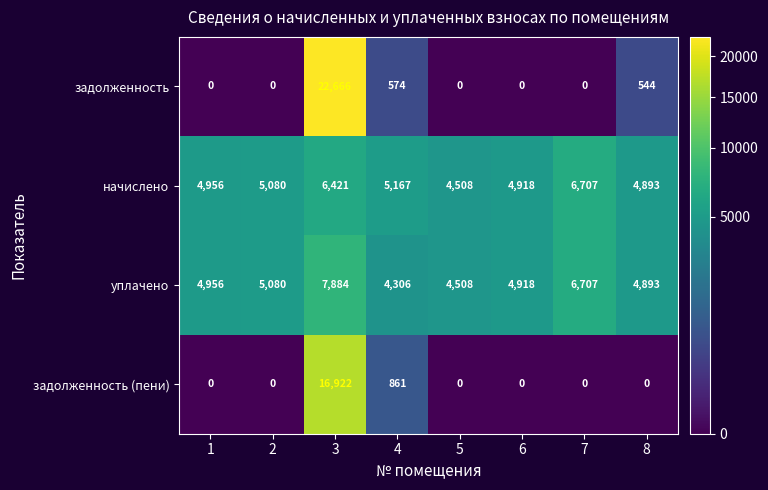

What is the difference between the уплачено values at 8 and 3?

2991